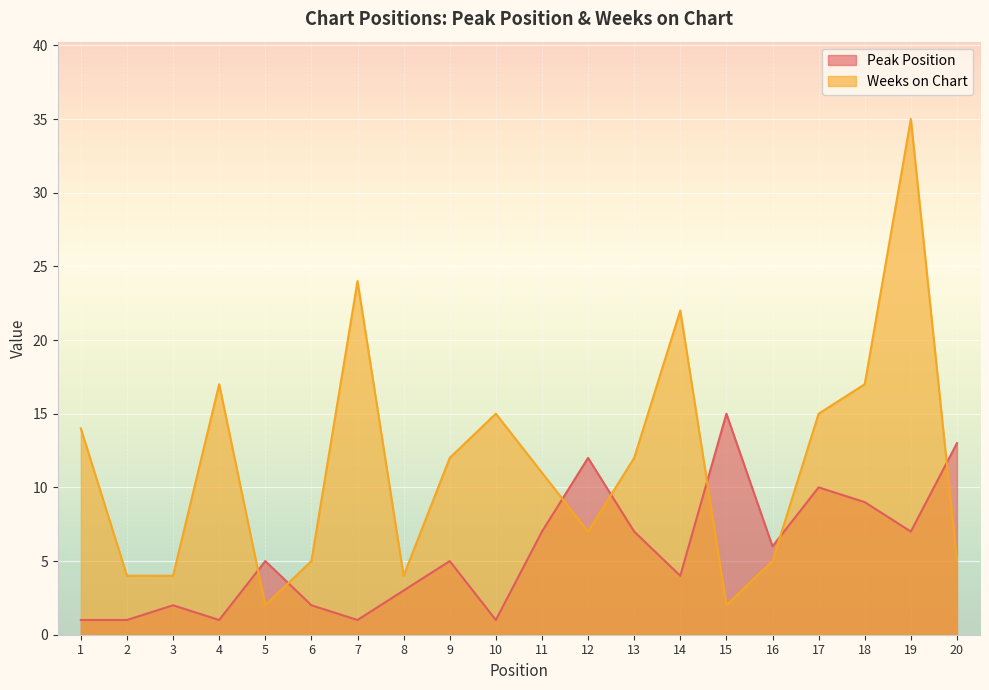

What is the minimum value shown in the chart?

1